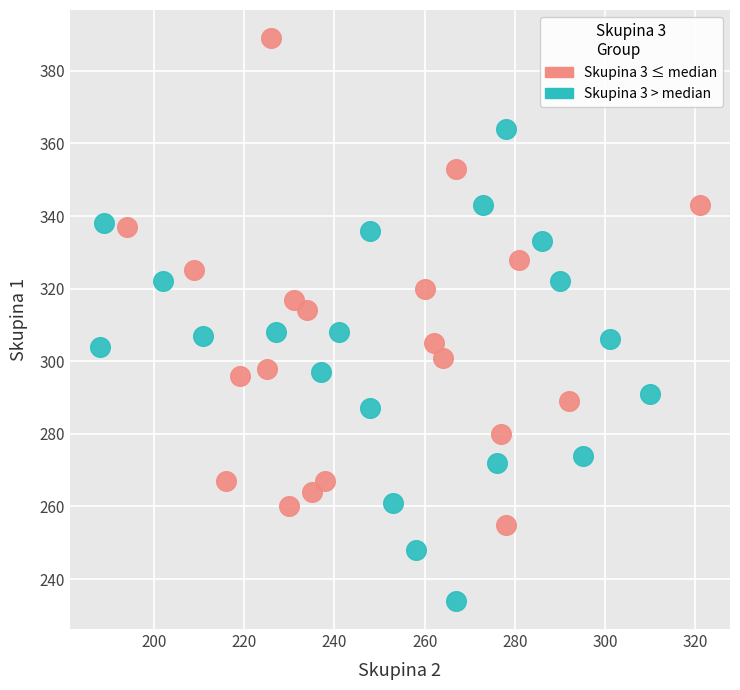

Which series contains the highest Y value?

Skupina 3 ≤ median